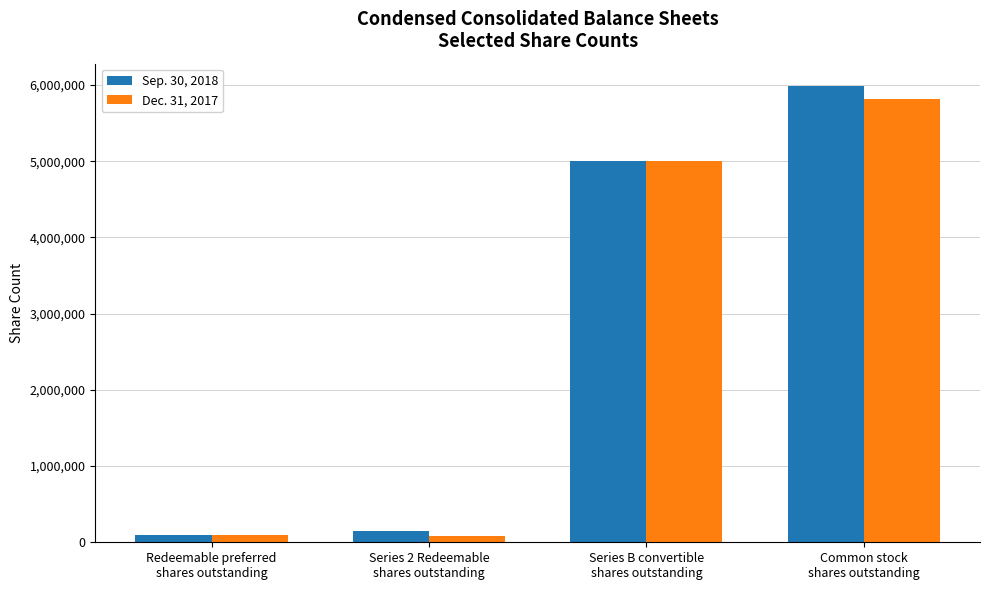

The Sep. 30, 2018 series shows 148444 at Series 2 Redeemable
shares outstanding. True or false?

True